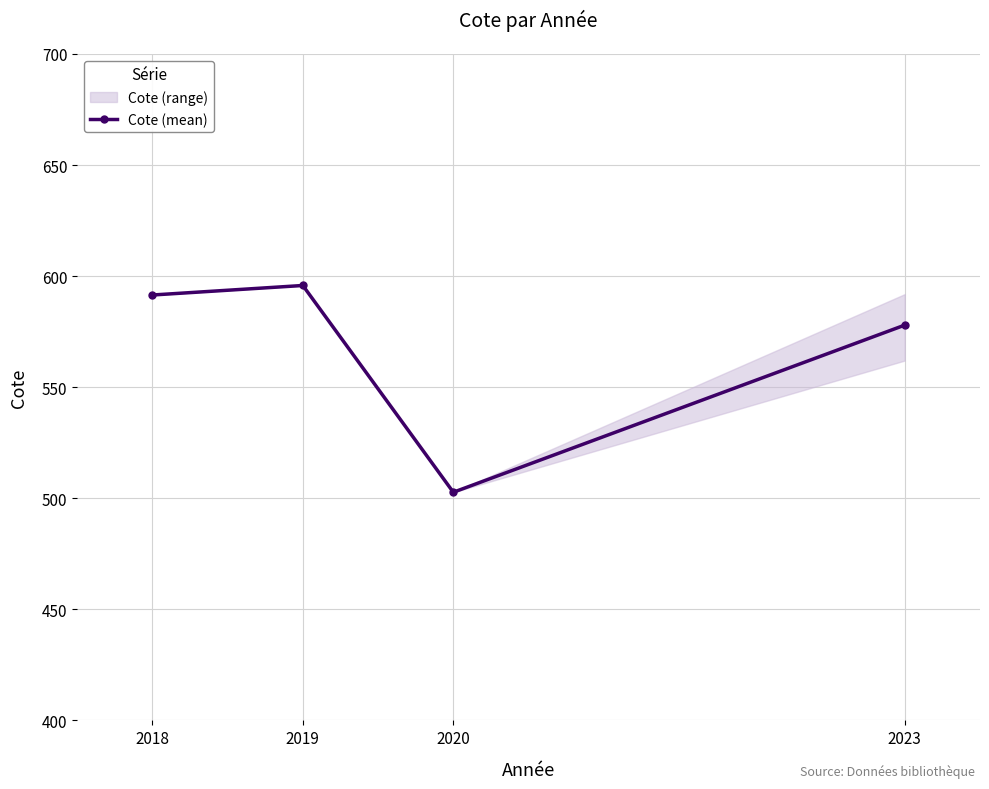

How many lines are shown in the chart?

1